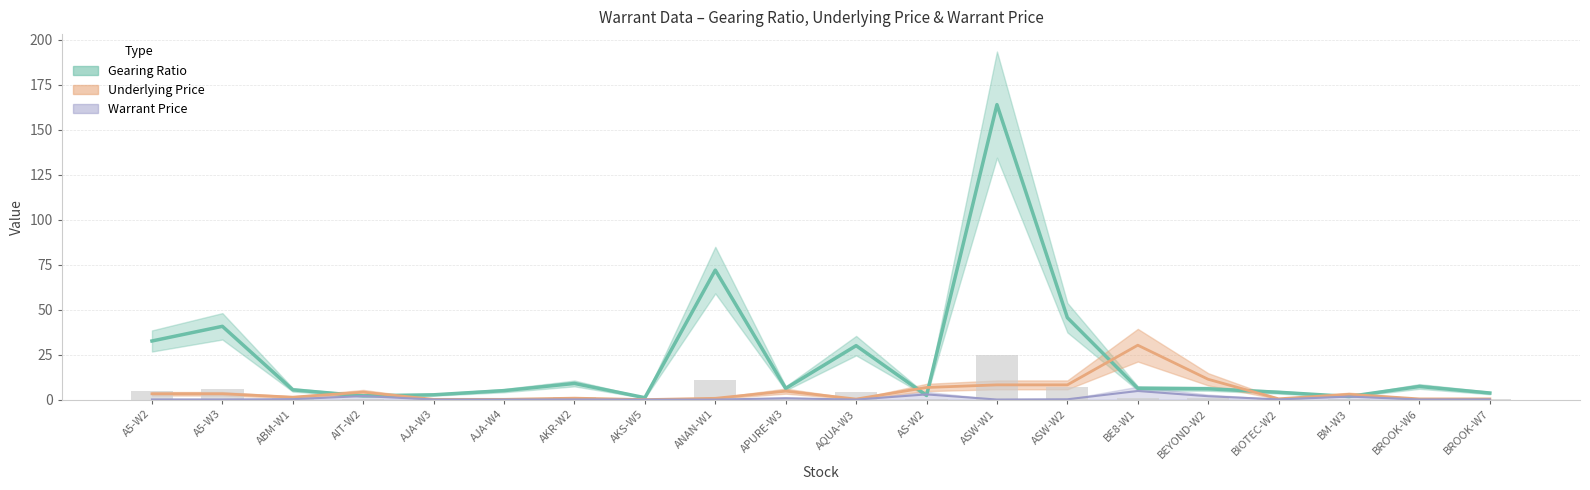

Reading left to right, extract all data points from this chart.

Gearing Ratio: A5-W2=32.6	A5-W3=40.8	ABM-W1=5.4	AIT-W2=2.1	AJA-W3=2.7	AJA-W4=5.0	AKR-W2=9.0	AKS-W5=1.1	ANAN-W1=72.0	APURE-W3=6.2	AQUA-W3=30.0	AS-W2=2.3	ASW-W1=164.0	ASW-W2=45.6	BE8-W1=6.3	BEYOND-W2=6.0	BIOTEC-W2=4.1	BM-W3=1.8	BROOK-W6=7.3	BROOK-W7=3.7
Underlying: A5-W2=3.3	A5-W3=3.3	ABM-W1=1.4	AIT-W2=4.2	AJA-W3=0.1	AJA-W4=0.1	AKR-W2=0.8	AKS-W5=0.0	ANAN-W1=0.7	APURE-W3=4.7	AQUA-W3=0.3	AS-W2=6.8	ASW-W1=8.2	ASW-W2=8.2	BE8-W1=30.2	BEYOND-W2=11.3	BIOTEC-W2=0.5	BM-W3=3.0	BROOK-W6=0.4	BROOK-W7=0.4
Warrant: A5-W2=0.1	A5-W3=0.1	ABM-W1=0.2	AIT-W2=2.0	AJA-W3=0.1	AJA-W4=0.0	AKR-W2=0.1	AKS-W5=0.0	ANAN-W1=0.0	APURE-W3=0.8	AQUA-W3=0.0	AS-W2=2.9	ASW-W1=0.1	ASW-W2=0.2	BE8-W1=4.8	BEYOND-W2=1.9	BIOTEC-W2=0.1	BM-W3=1.7	BROOK-W6=0.1	BROOK-W7=0.1